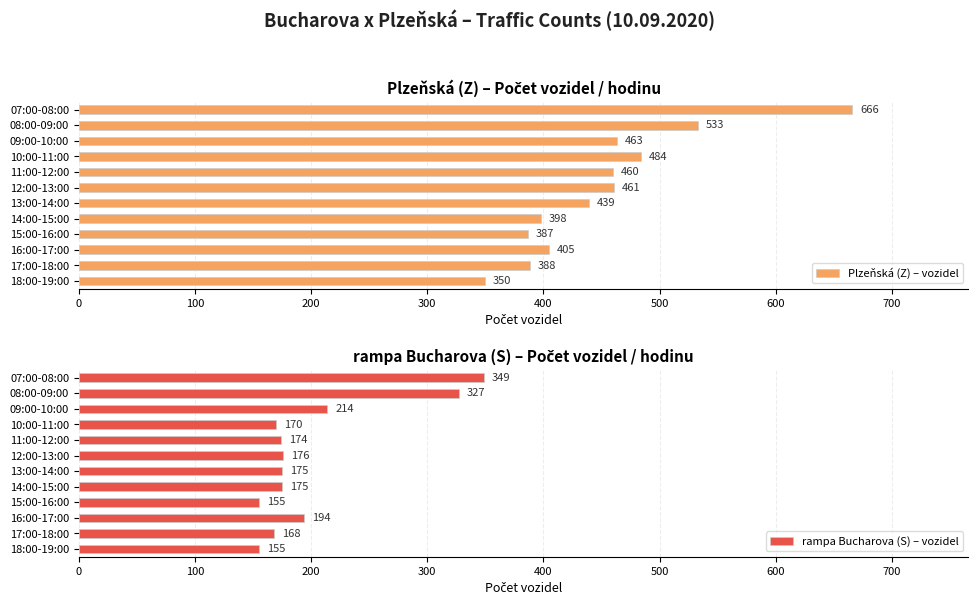

At which label is Plzeňská (Z) – vozidel closest to 508?

10:00-11:00